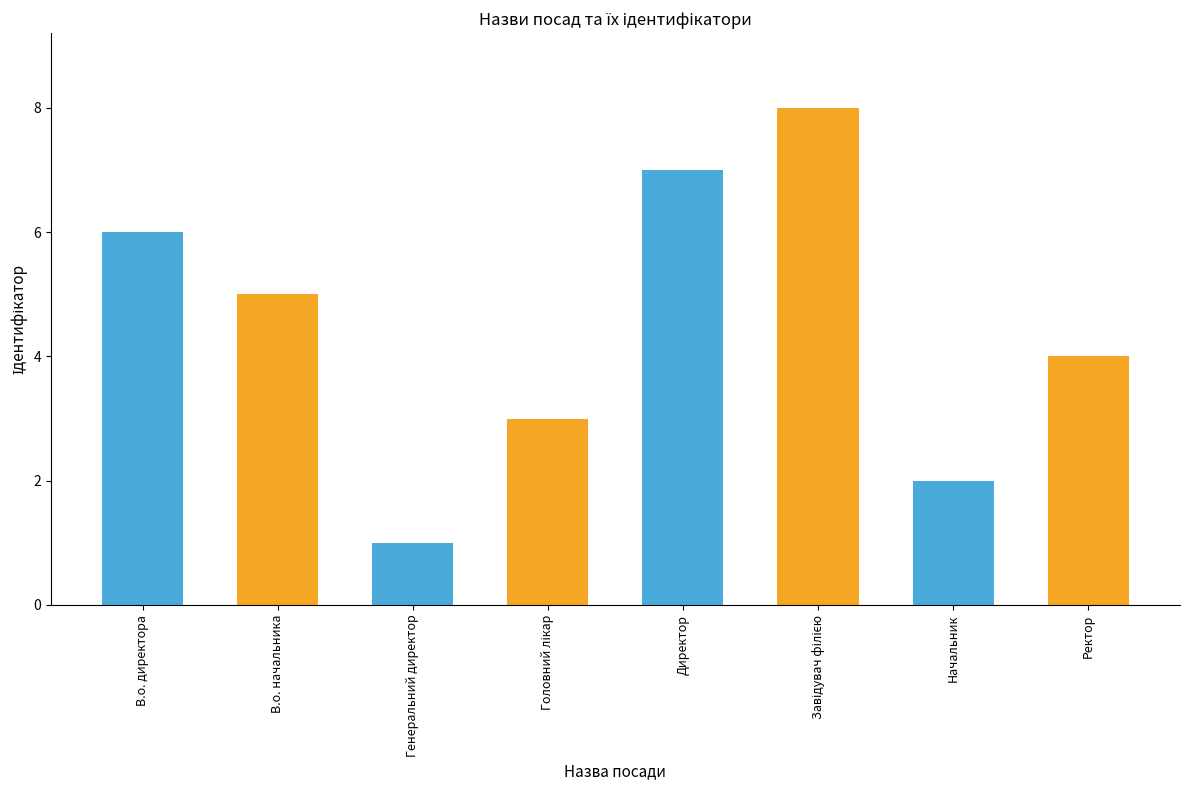

What is the difference between the values at Ректор and Директор?

3